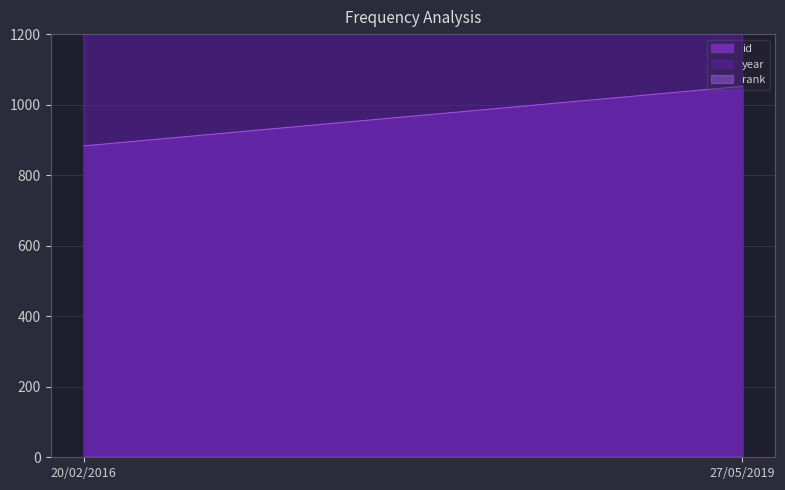

Which category has the lowest value across all series?

20/02/2016